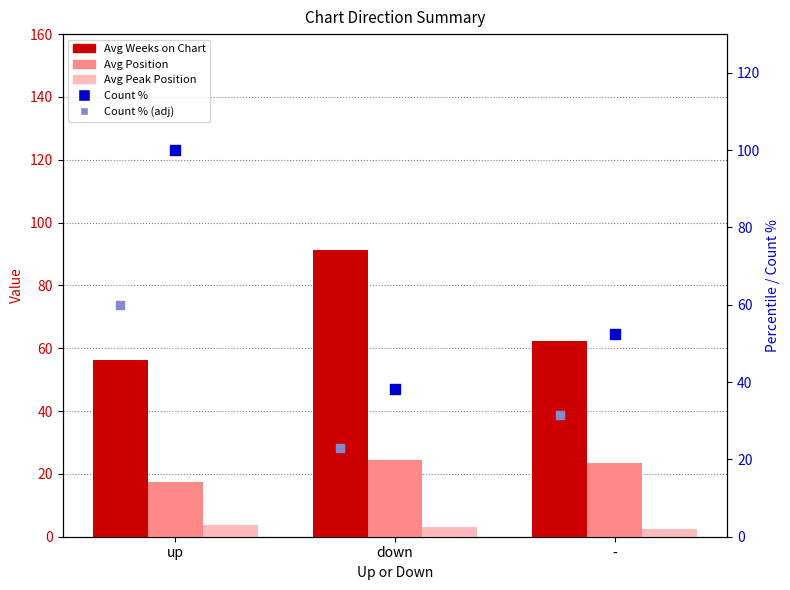

At how many categories does at least one series exceed 28?

3